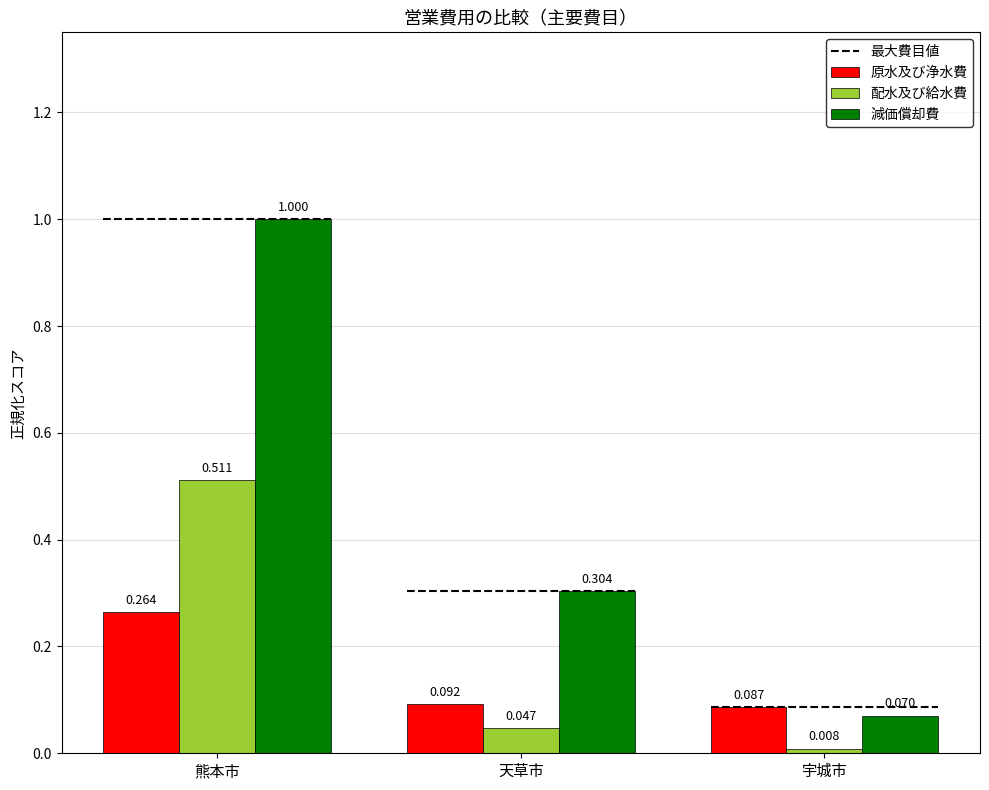

At 天草市, list the series in order from largest to smallest.

減価償却費, 原水及び浄水費, 配水及び給水費